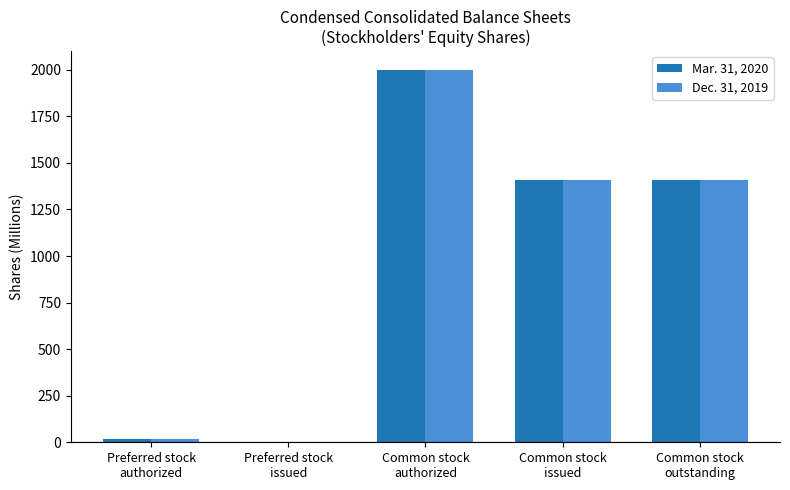

What is the sum of all Dec. 31, 2019 values?

4828.7